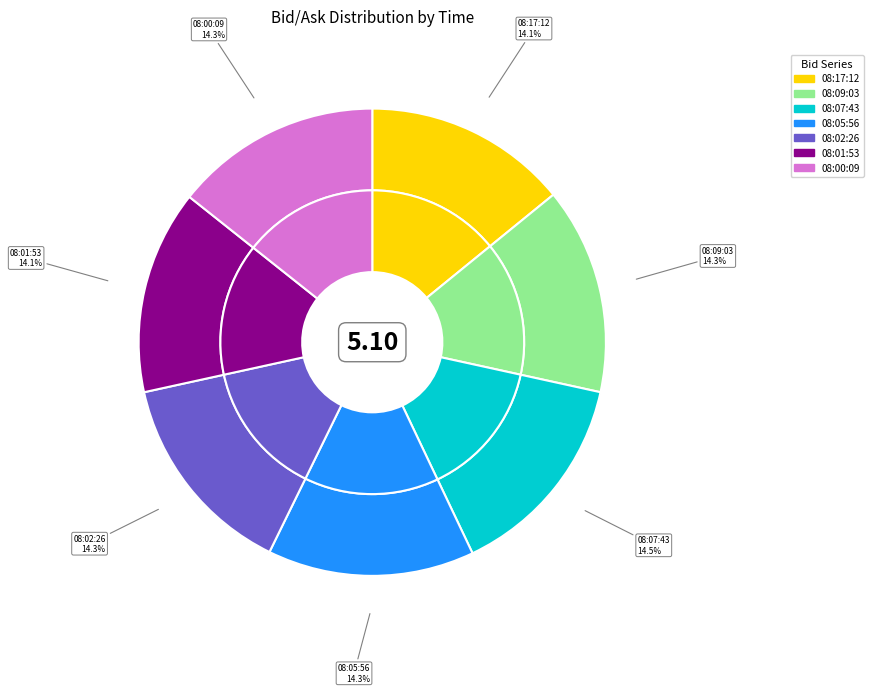

To the nearest percent, what is the combined percentage of 2 and 5?

29%